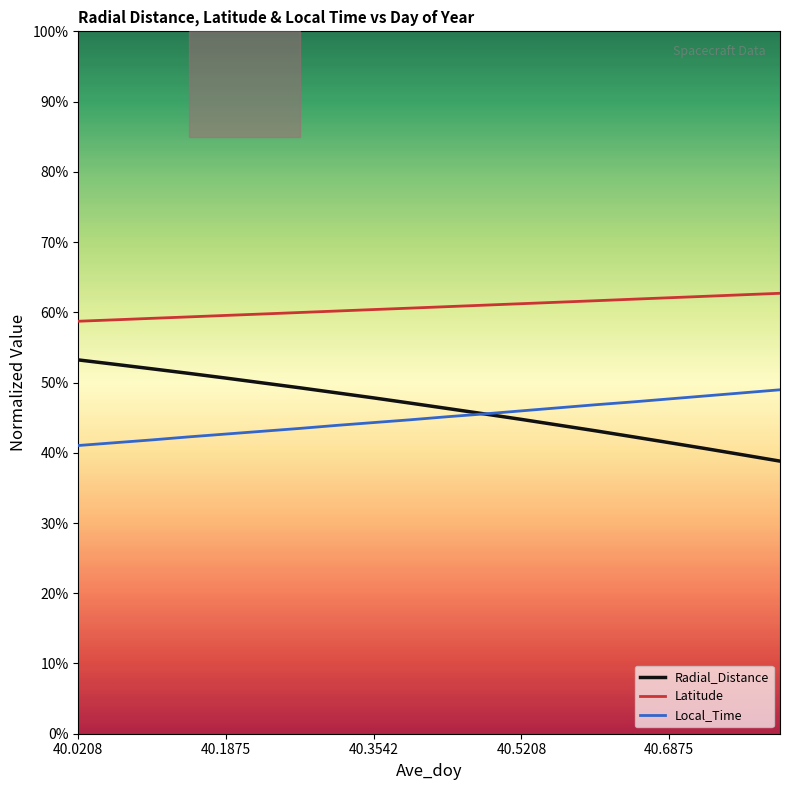

True or false: Local_Time has a value of 9.4 at 40.3542.

False